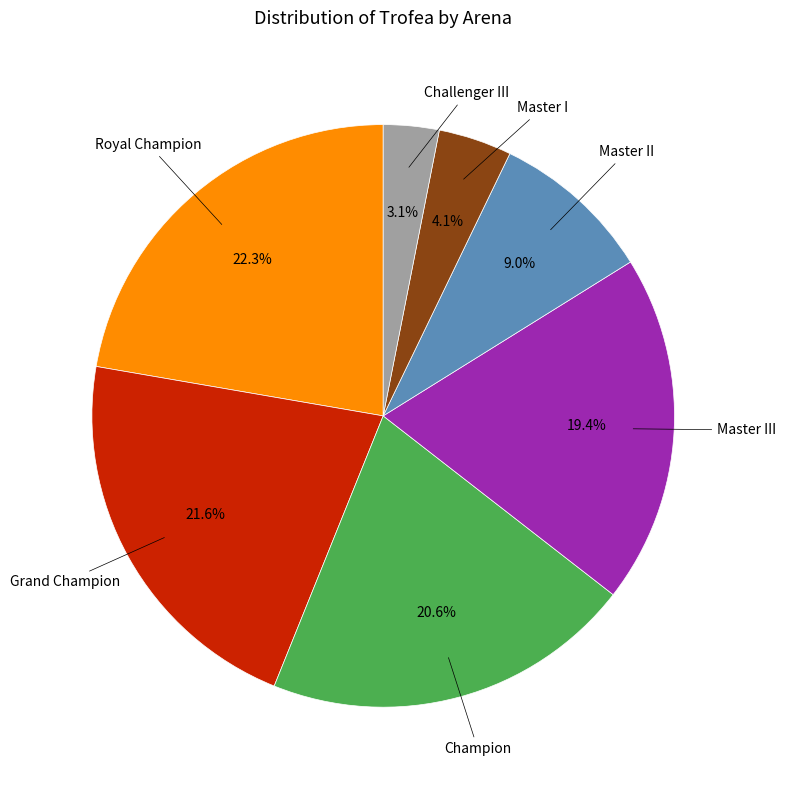

Is there a majority slice in this chart?

No